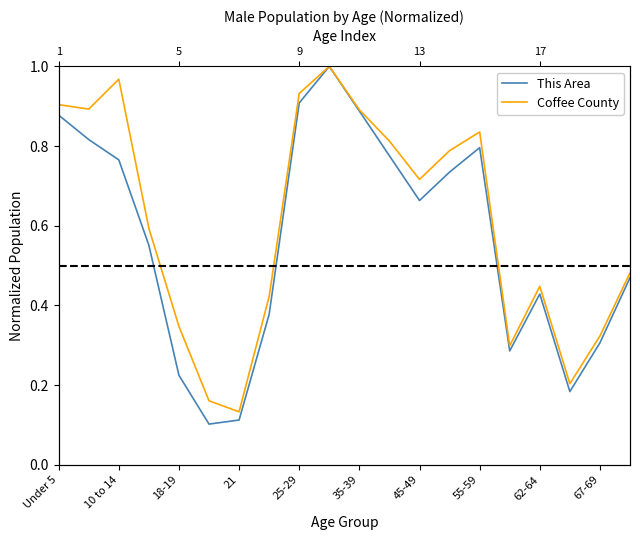

Count the number of categories in the chart.

20